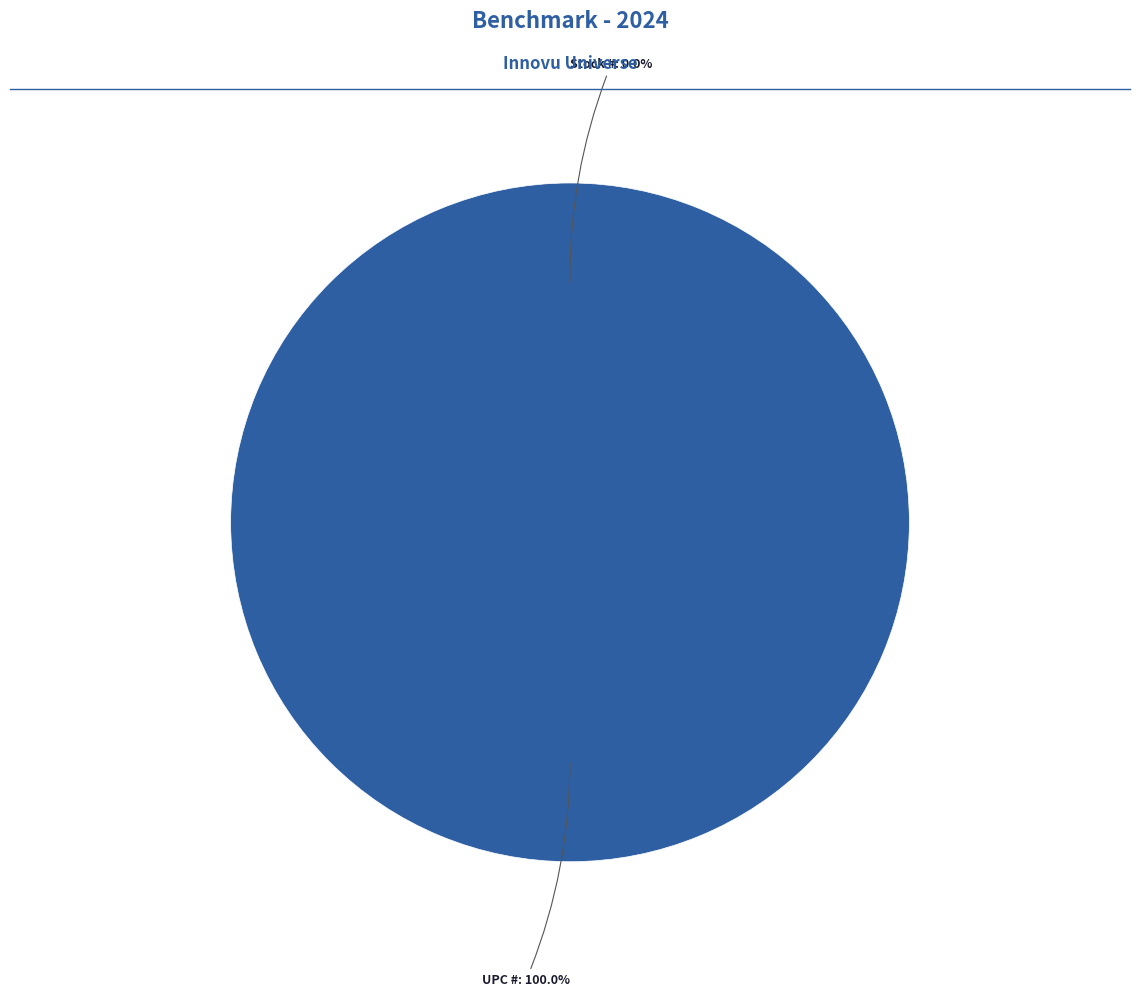

What is the total percentage of UPC # and Stock #?

100.0%